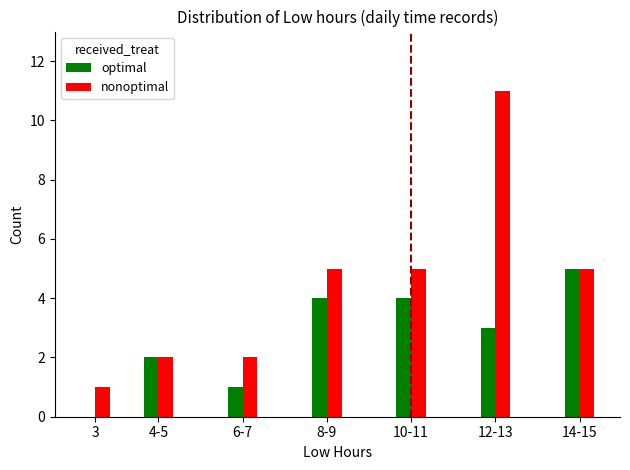

What value does the optimal series have at 10-11?

4